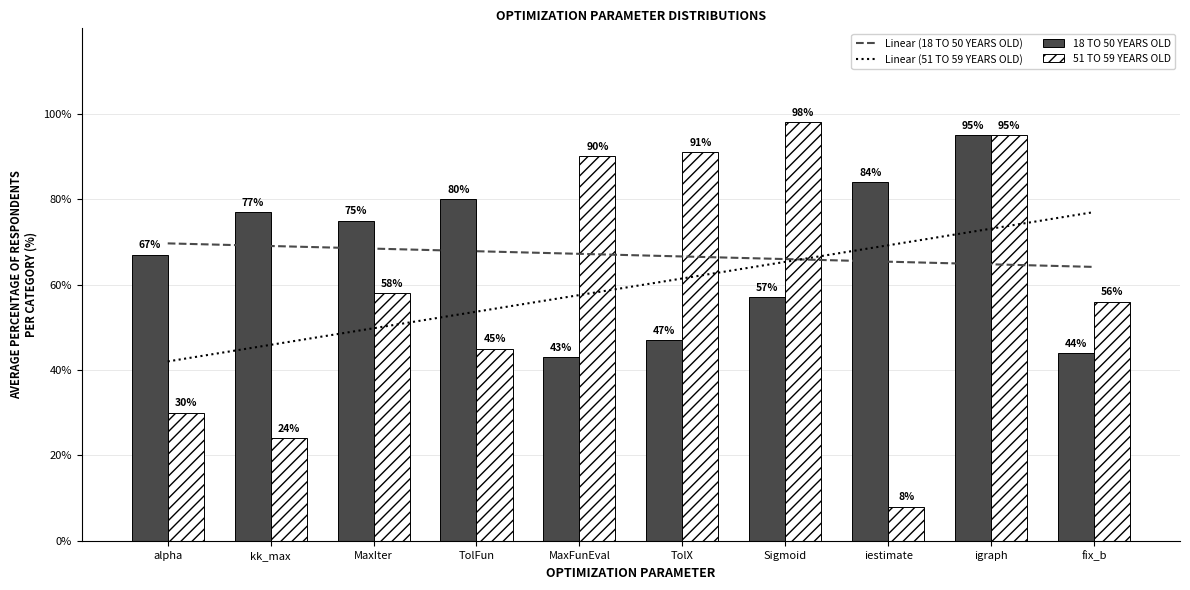

The 18 TO 50 YEARS OLD series shows 67.0 at alpha. True or false?

True